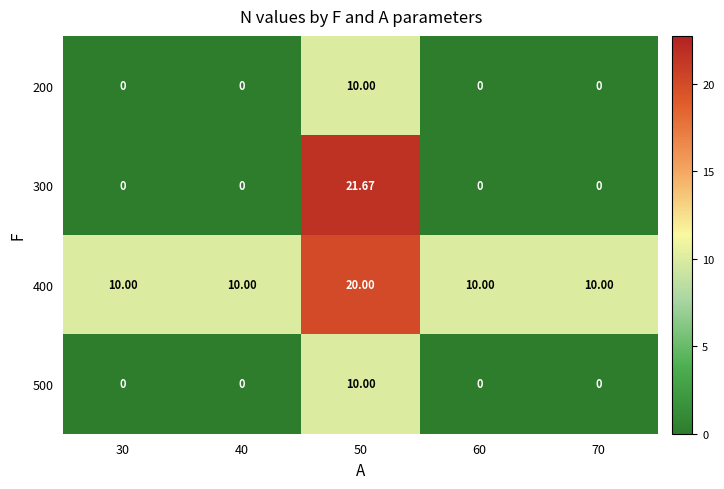

How many values in the 300 series exceed 0?

1